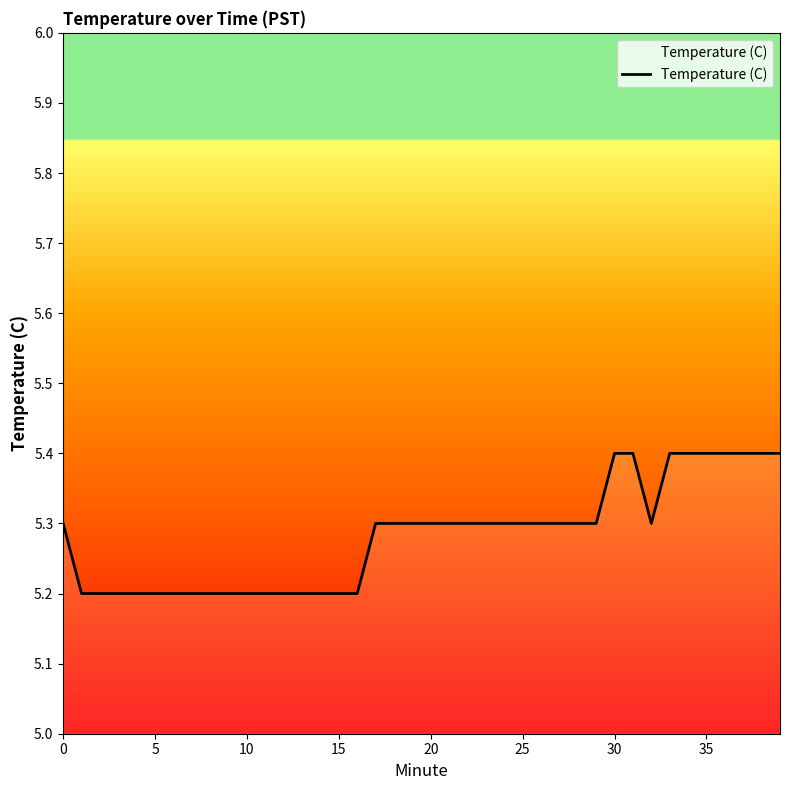

What is the smallest value displayed?

5.2